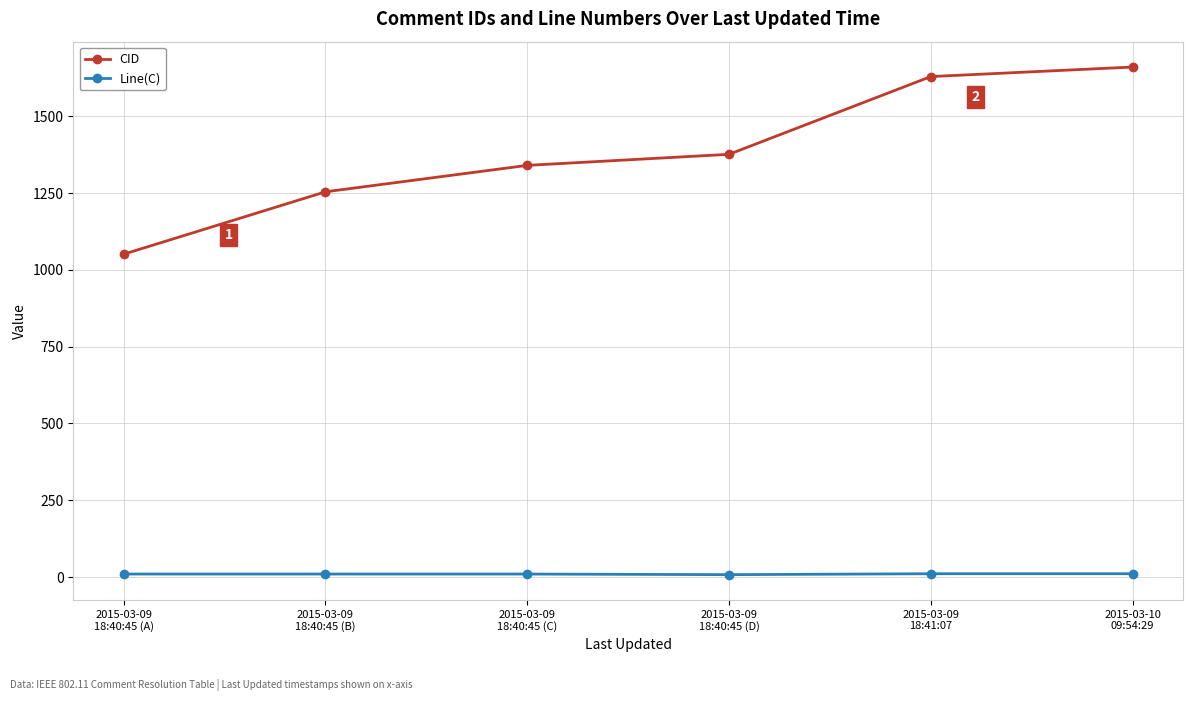

True or false: Line(C) and CID cross at least once.

False